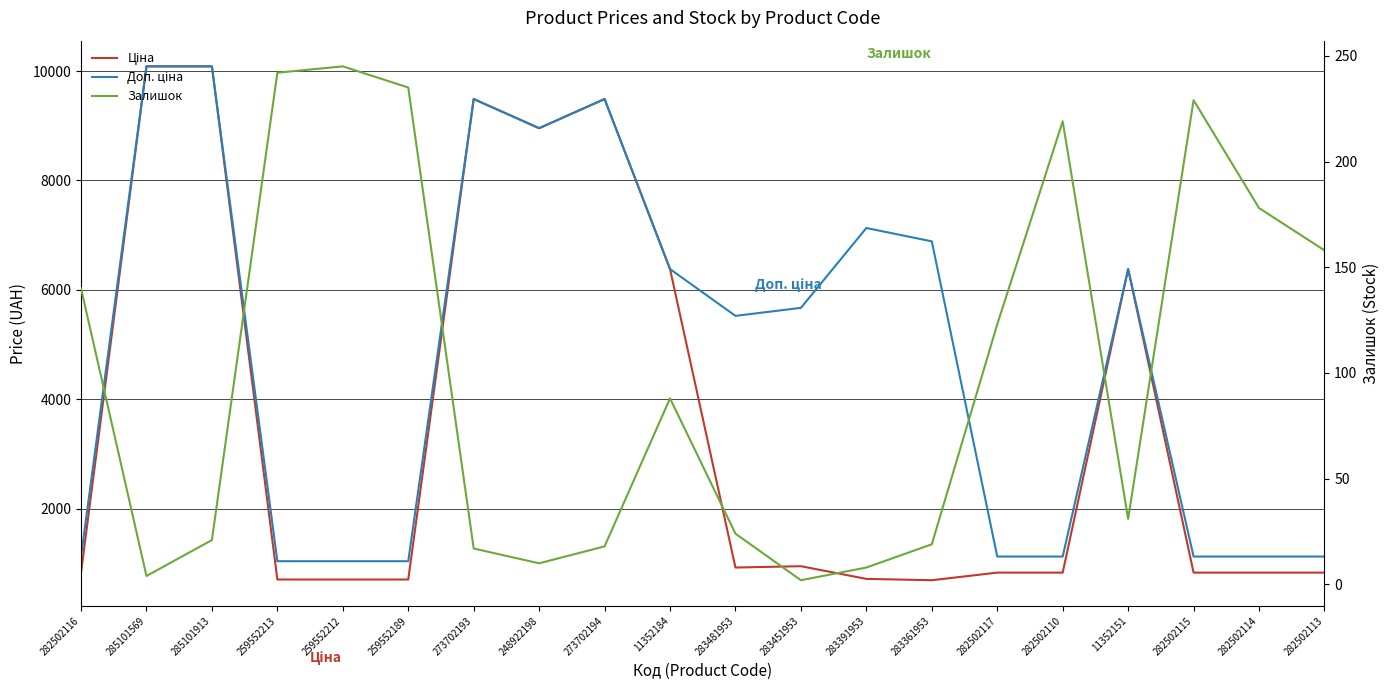

Reading left to right, list all the values displayed in this chart.

Ціна: 282502116=827.6	285101569=10085.8	285101913=10085.8	259552213=701.4	259552212=701.4	259552189=701.4	273702193=9488.2	248922198=8955.1	273702194=9488.2	11352184=6378.9	283481953=920.5	283451953=944.9	283391953=713.0	283361953=688.5	282502117=827.6	282502110=827.6	11352151=6378.9	282502115=827.6	282502114=827.6	282502113=827.6
Доп. ціна: 282502116=1121.5	285101569=10085.8	285101913=10085.8	259552213=1036.0	259552212=1036.0	259552189=1036.0	273702193=9488.2	248922198=8955.1	273702194=9488.2	11352184=6378.9	283481953=5523.0	283451953=5669.5	283391953=7129.6	283361953=6885.5	282502117=1121.5	282502110=1121.5	11352151=6378.9	282502115=1121.5	282502114=1121.5	282502113=1121.5
Залишок: 282502116=140.0	285101569=4.0	285101913=21.0	259552213=242.0	259552212=245.0	259552189=235.0	273702193=17.0	248922198=10.0	273702194=18.0	11352184=88.0	283481953=24.0	283451953=2.0	283391953=8.0	283361953=19.0	282502117=123.0	282502110=219.0	11352151=31.0	282502115=229.0	282502114=178.0	282502113=158.0